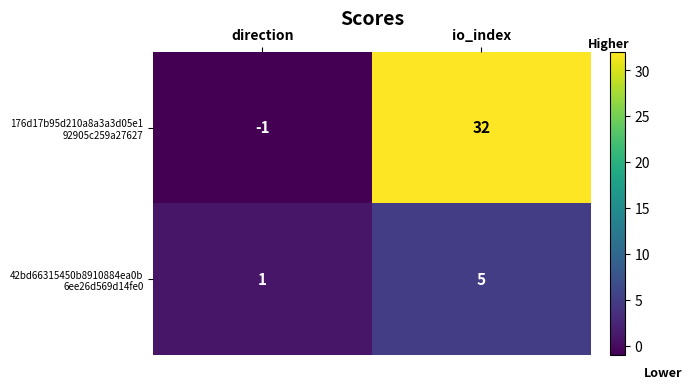

At which category is the sum across all series the highest?

io_index